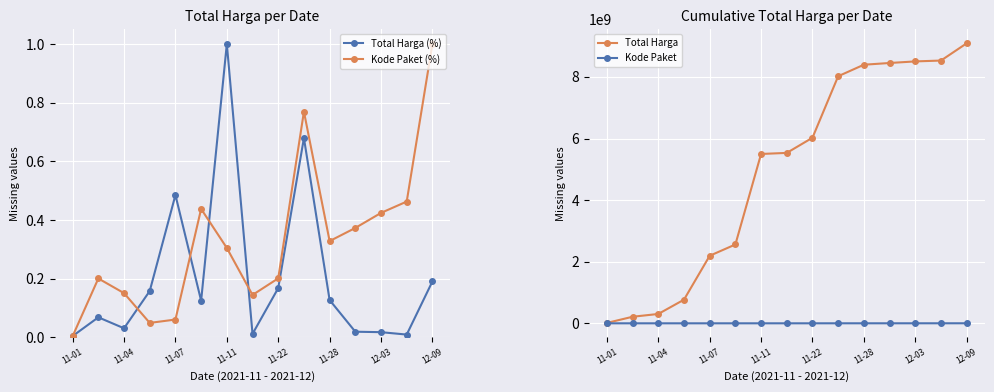

The value of Total Harga (%) at 12-09 is 0.2. True or false?

True